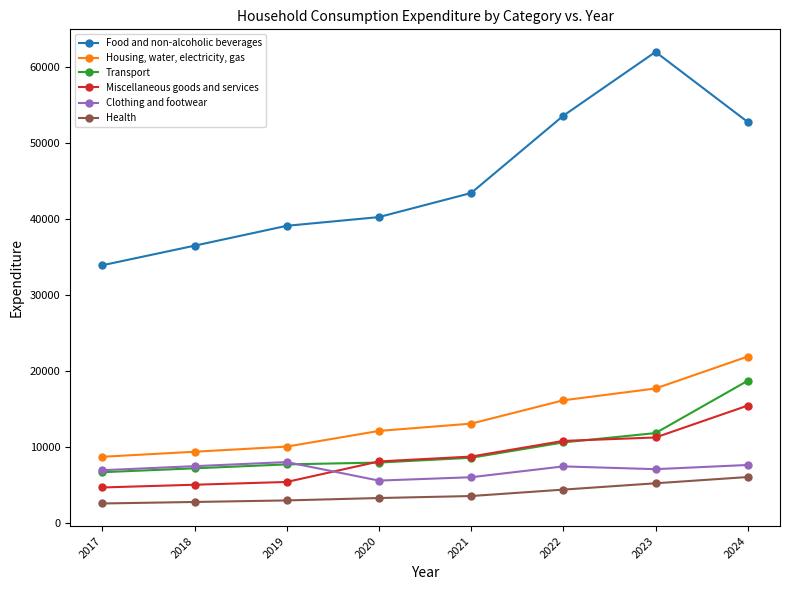

What is the total value across all series at 2022?

103219.8